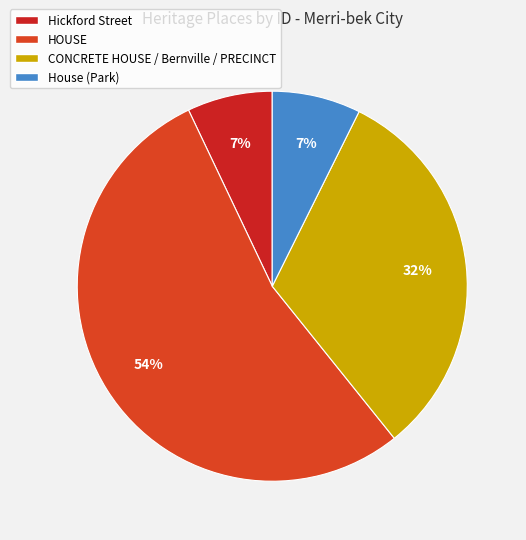

Which slice is the largest?

HOUSE